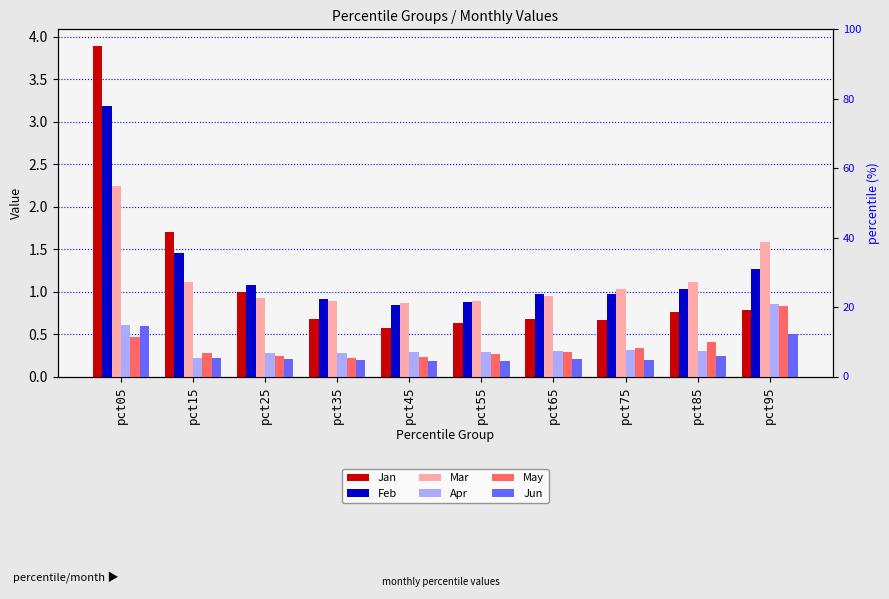

The Jan series shows 0.7 at pct35. True or false?

True